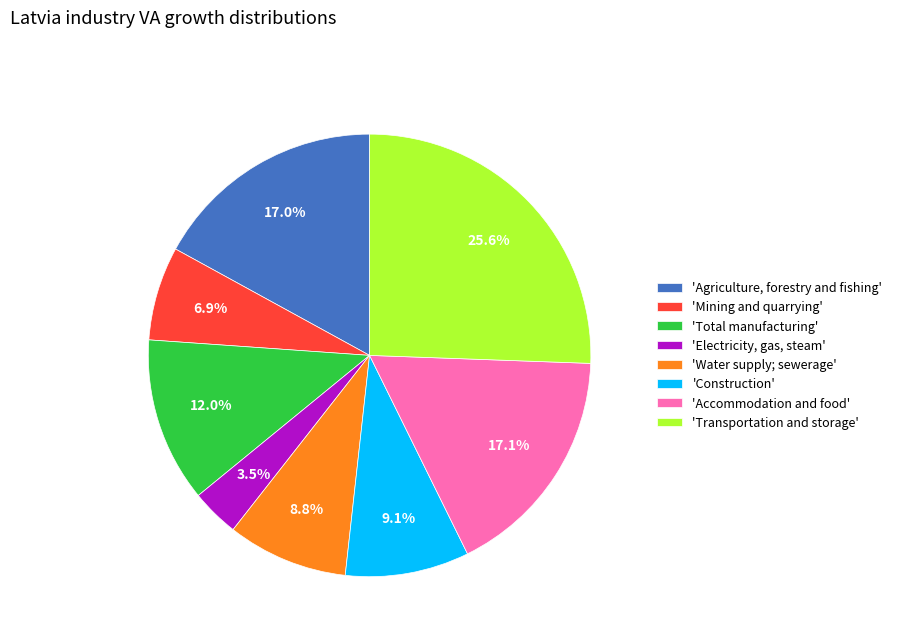

Which has a higher value, 'Total manufacturing' or 'Electricity, gas, steam'?

'Total manufacturing'